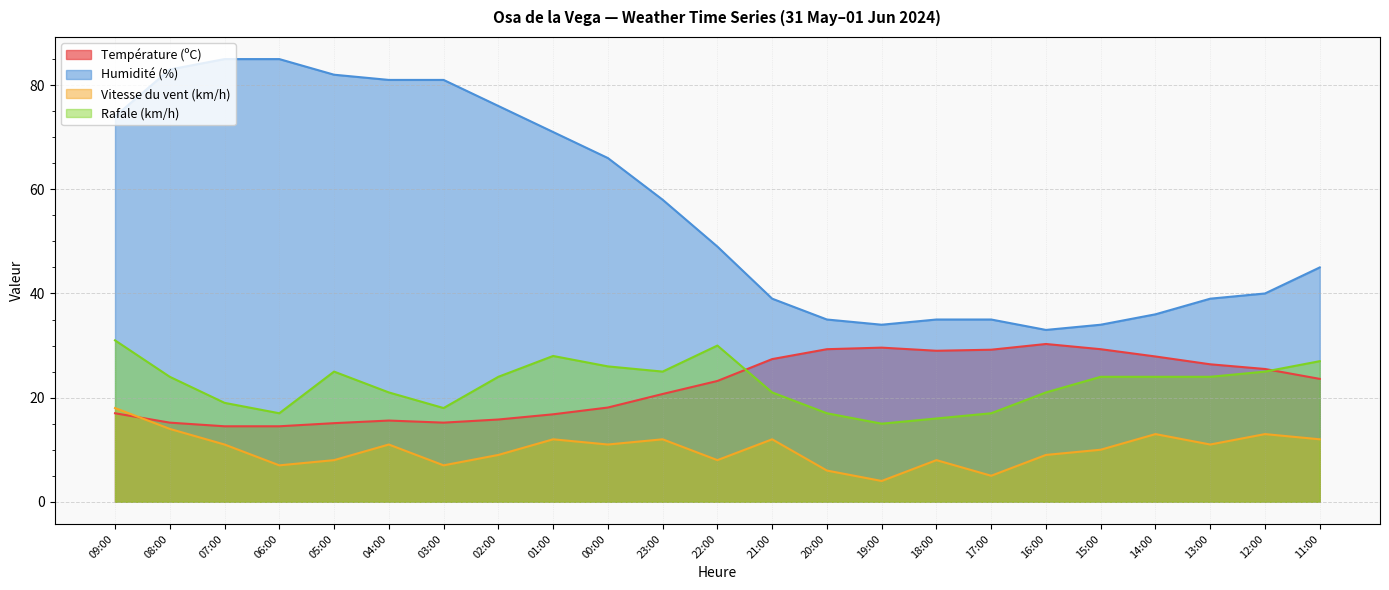

What is the difference between the Vitesse du vent (km/h) values at 01:00 and 15:00?

2.0